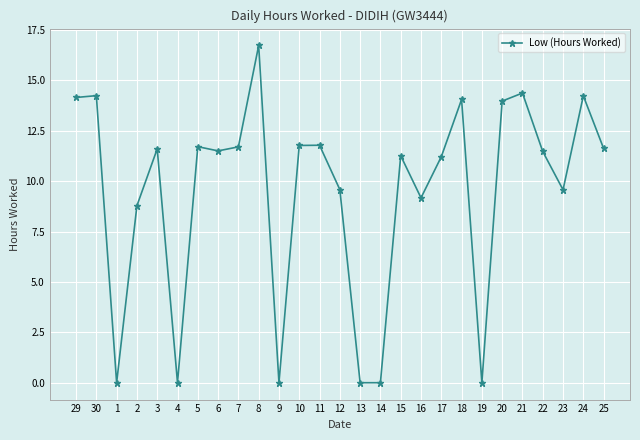

Count the number of categories in the chart.

27